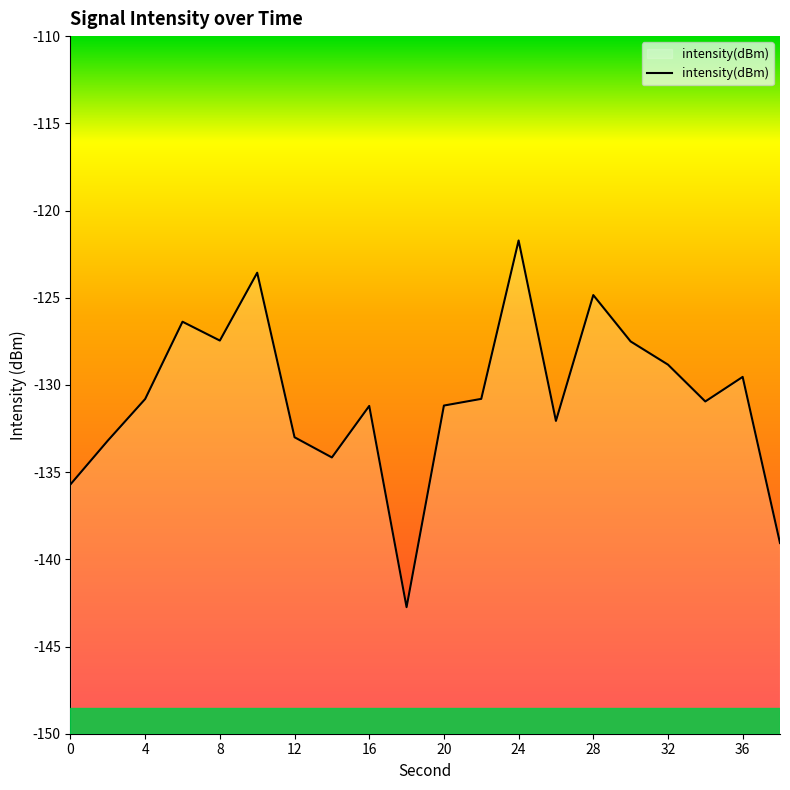

How many lines are shown in the chart?

1